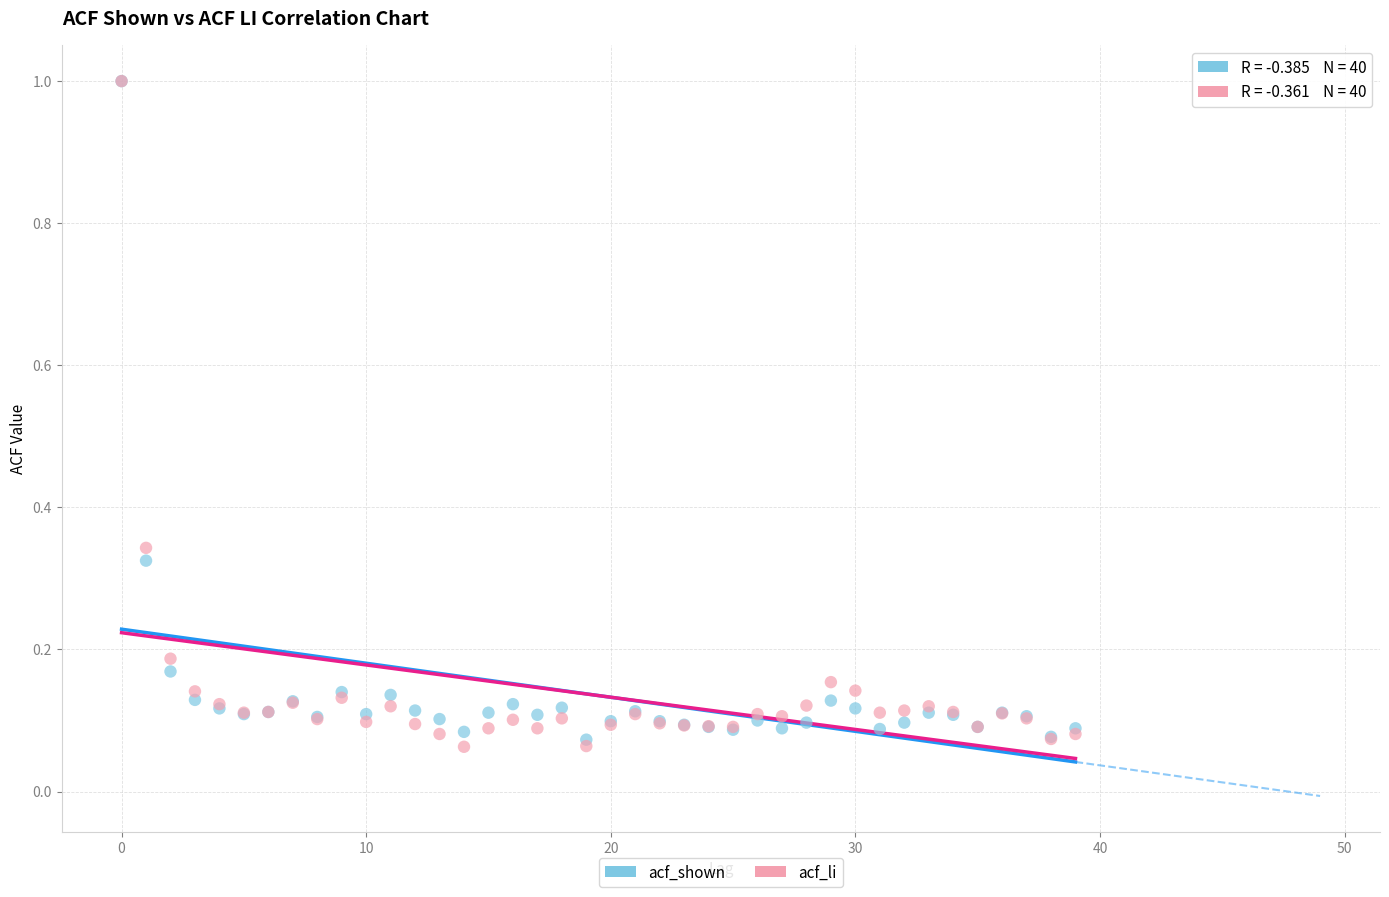

What are all the series names shown in the legend?

acf_shown, acf_li